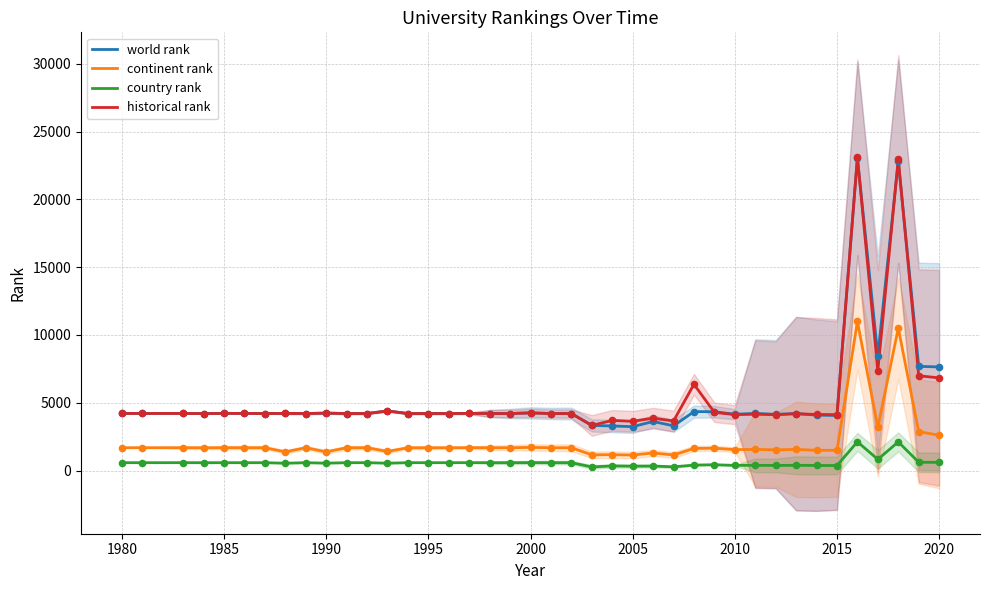

Which series contains the lowest Y value?

country rank